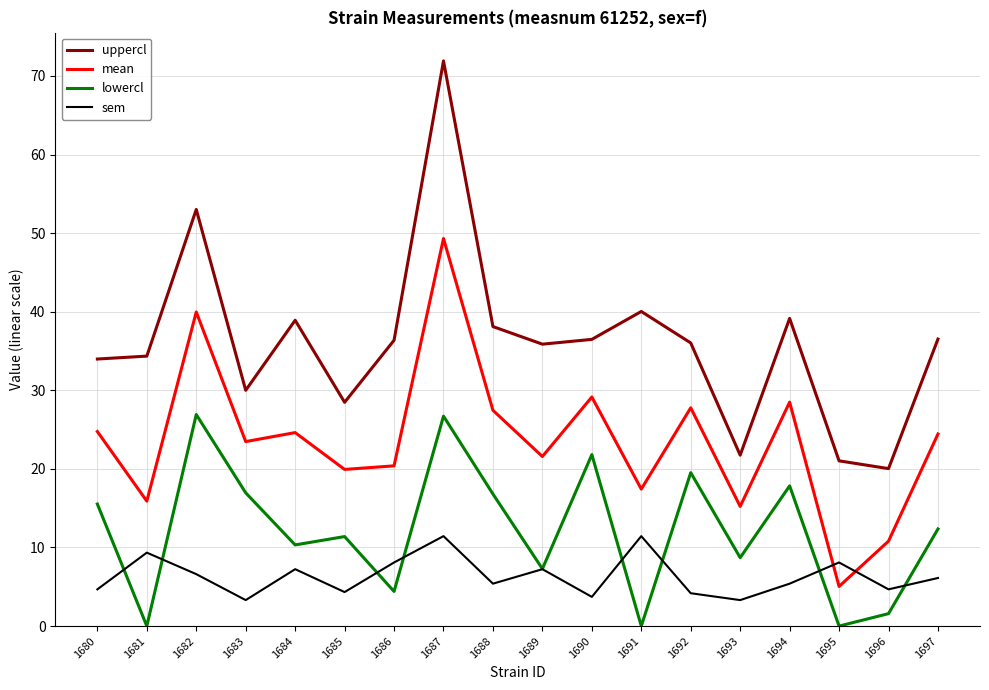

Rank the series at 1686 from highest to lowest value.

uppercl, mean, sem, lowercl